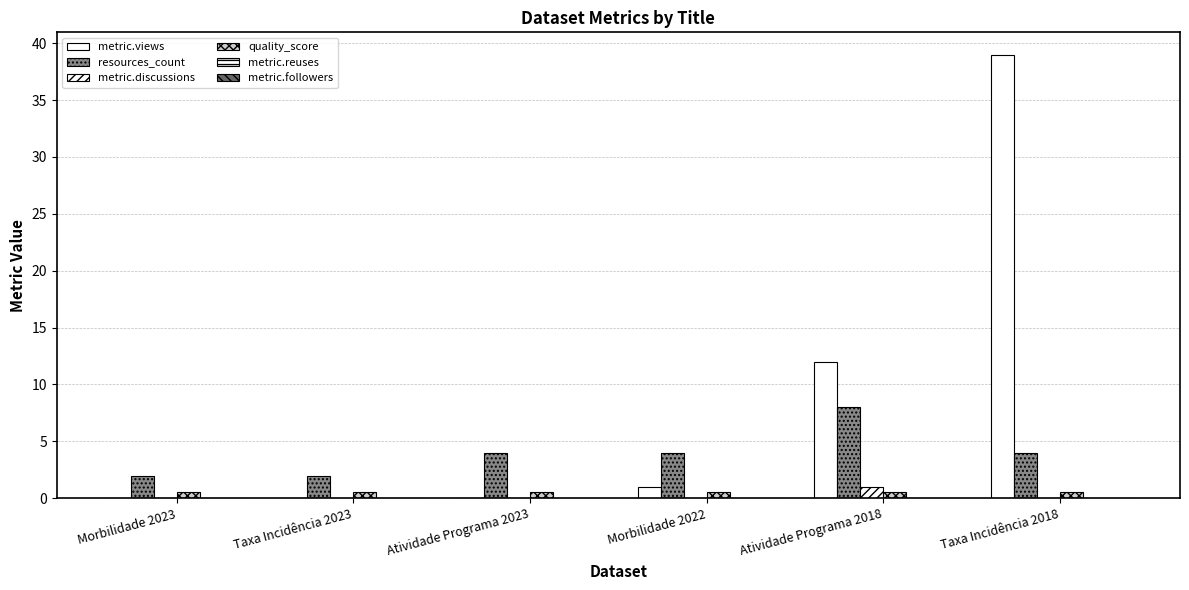

List the labels in order of metric.discussions value, largest first.

Atividade Programa 2018, Morbilidade 2023, Taxa Incidência 2023, Atividade Programa 2023, Morbilidade 2022, Taxa Incidência 2018